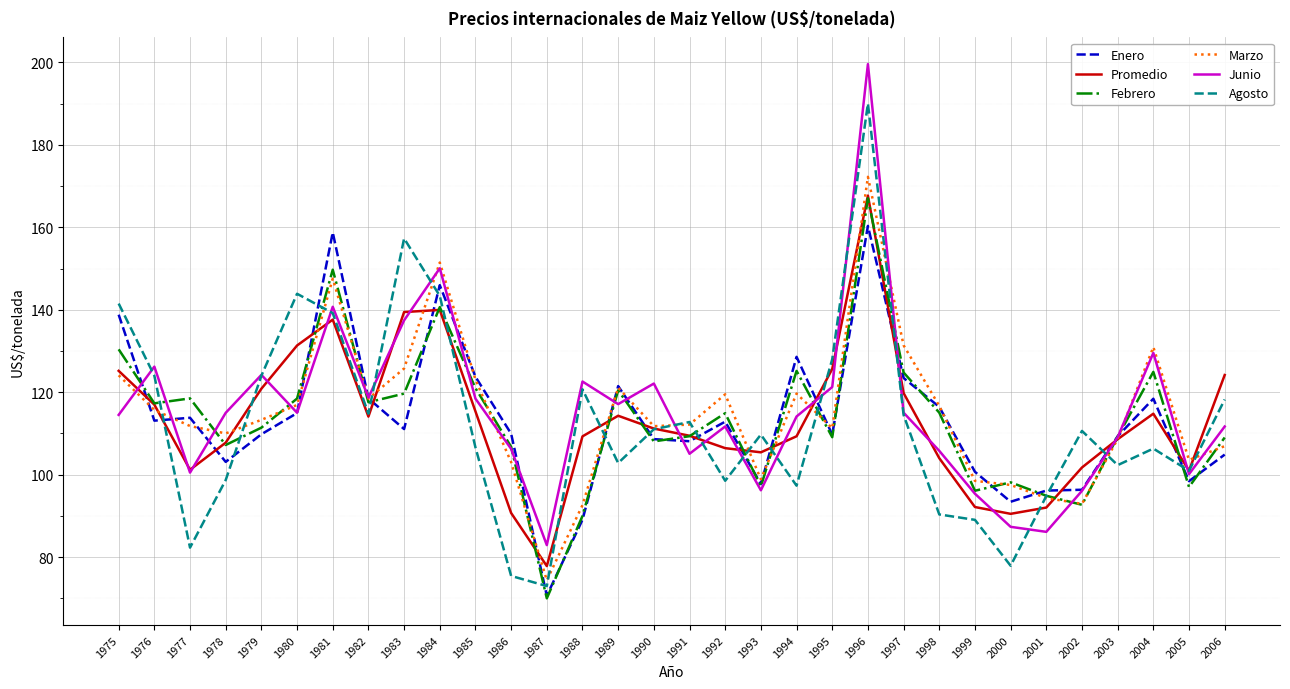

True or false: Promedio has a value of 192.5 at 1991.

False